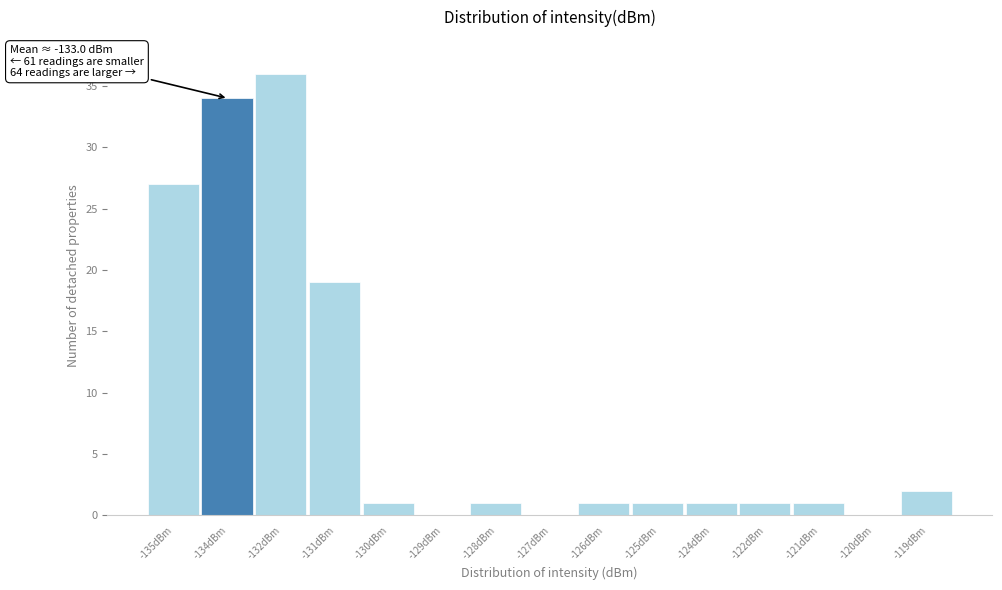

Reading right to left, list all the values displayed in this chart.

-119dBm=2	-120dBm=0	-121dBm=1	-122dBm=1	-124dBm=1	-125dBm=1	-126dBm=1	-127dBm=0	-128dBm=1	-129dBm=0	-130dBm=1	-131dBm=19	-132dBm=36	-134dBm=34	-135dBm=27